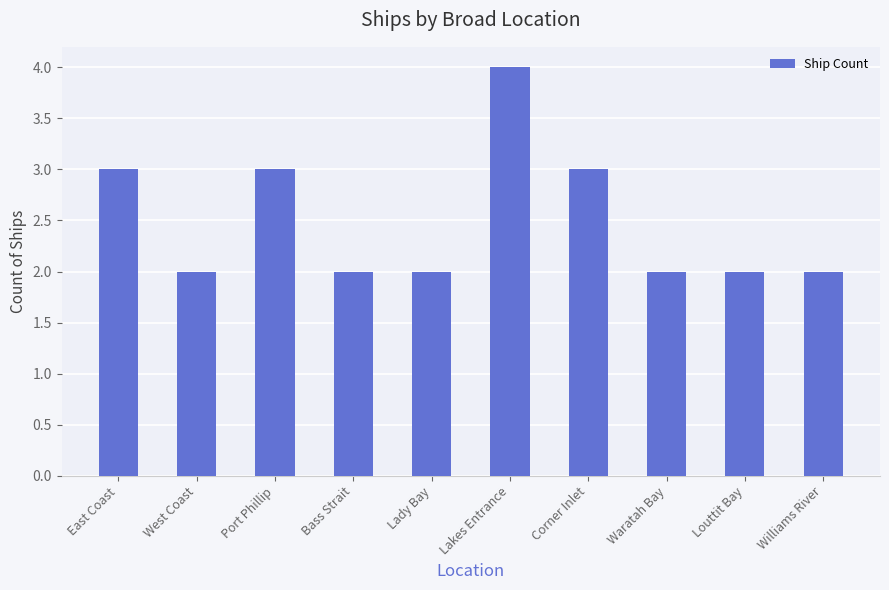

Reading right to left, what are all the values shown in this chart?

2	2	2	3	4	2	2	3	2	3